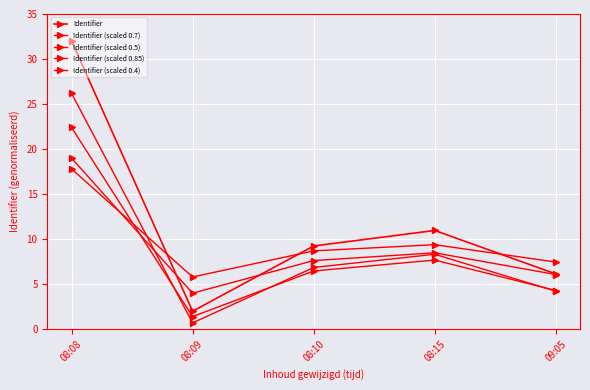

At which label does Identifier (scaled 0.7) reach its minimum?

08:09